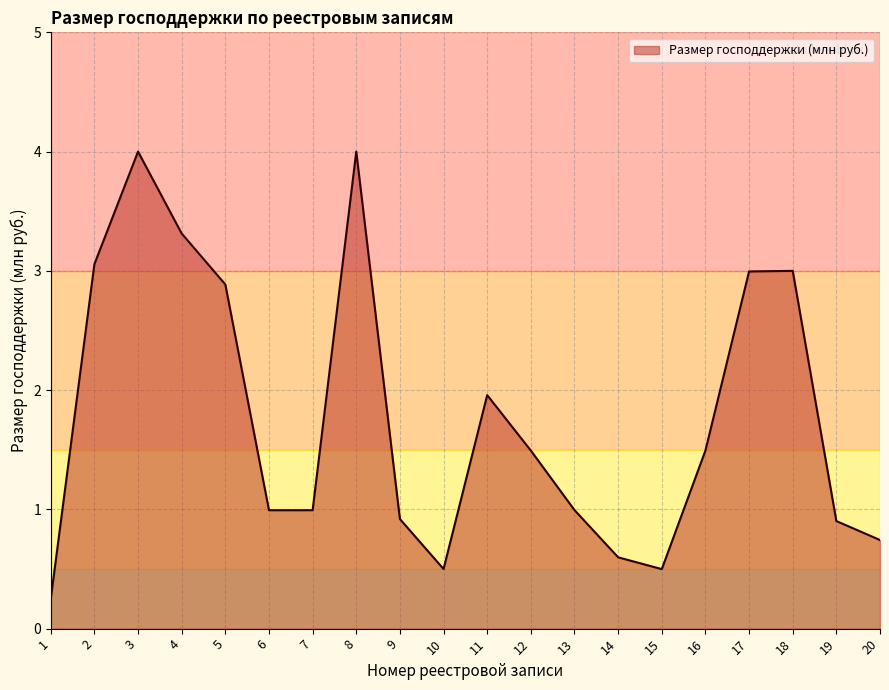

What is the sum of all values?

35.6